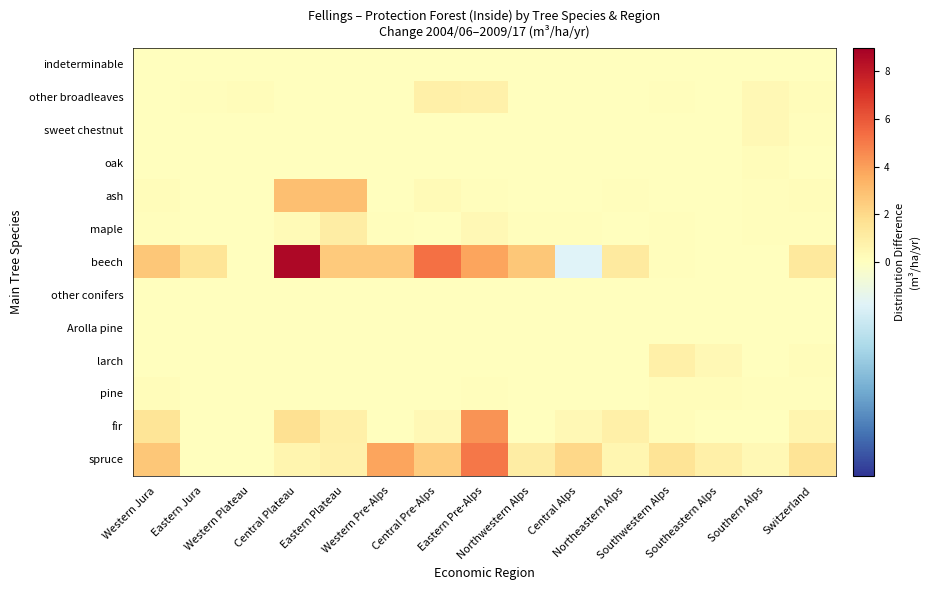

Which series has the largest total across all categories?

beech